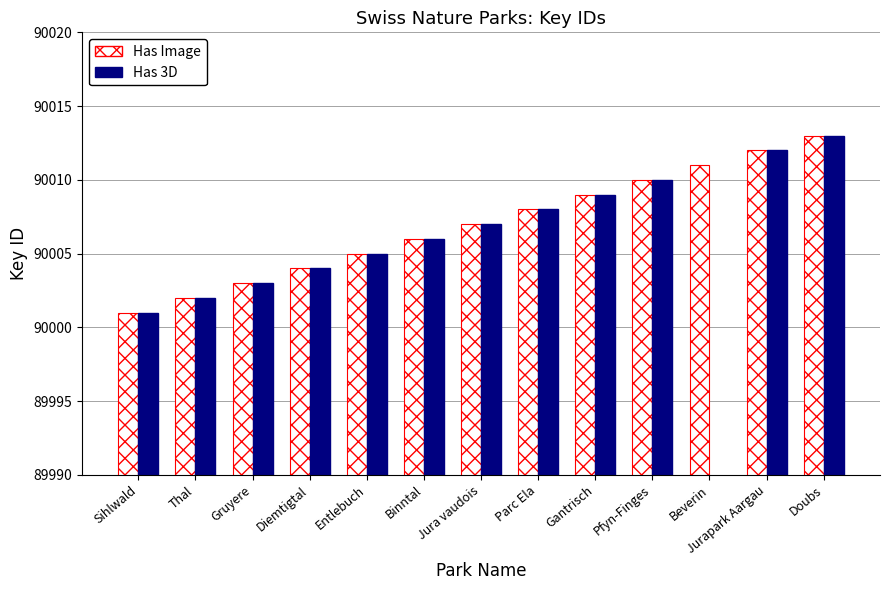

What is the maximum value for Has 3D?

90013